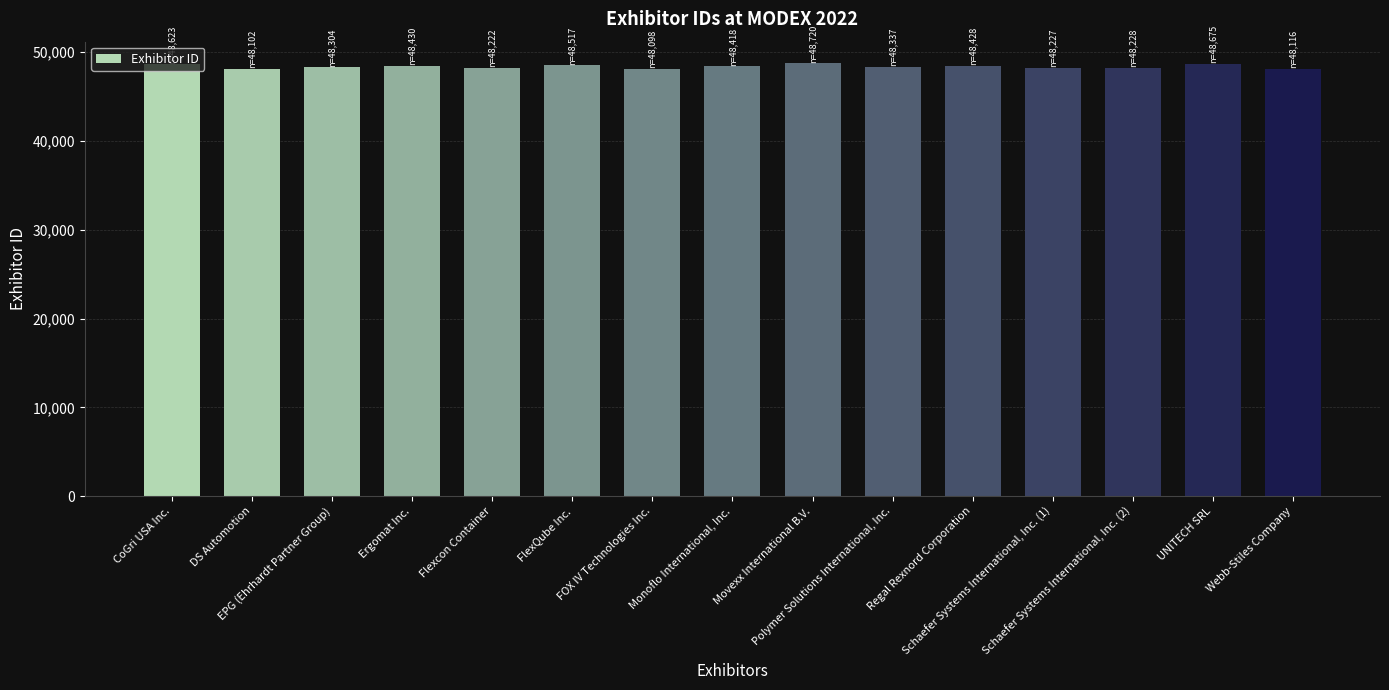

Count the number of categories in the chart.

15